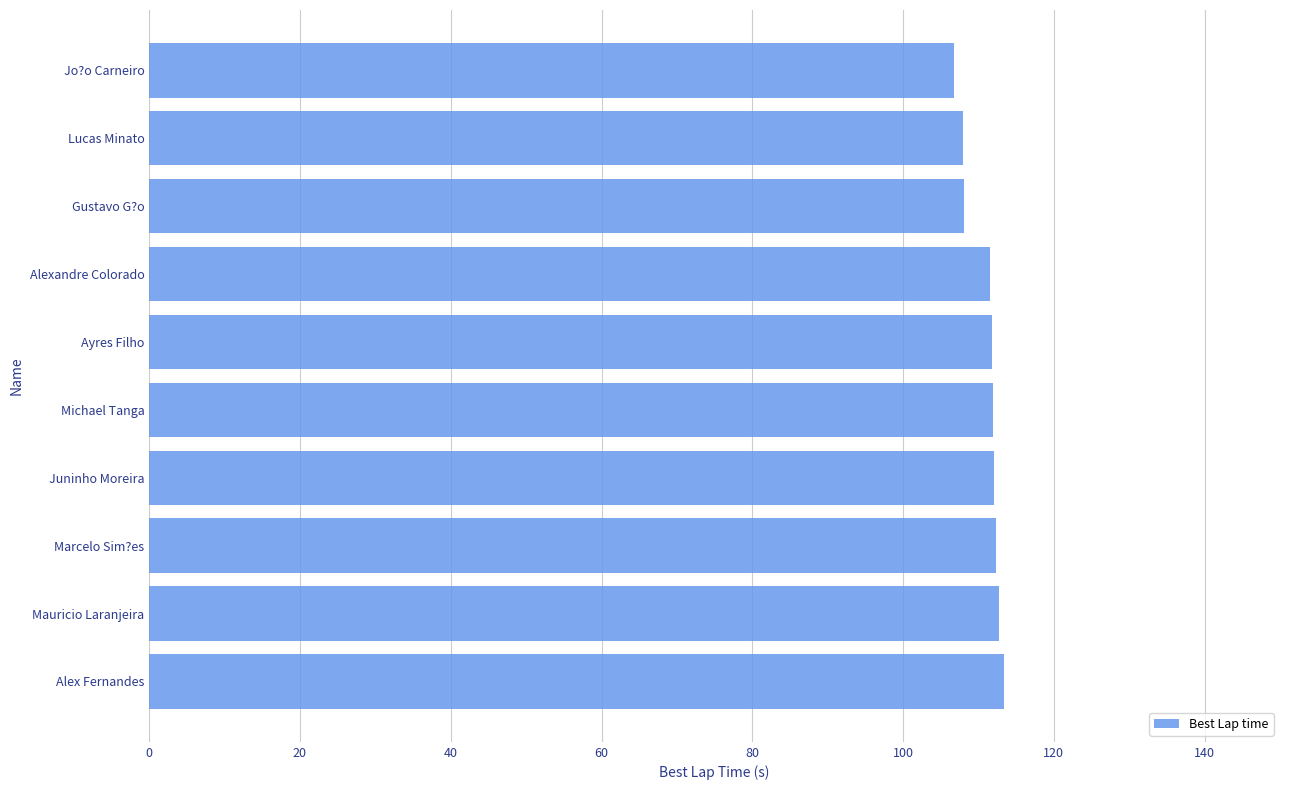

True or false: the data shows 112.3 at Marcelo Sim?es.

True